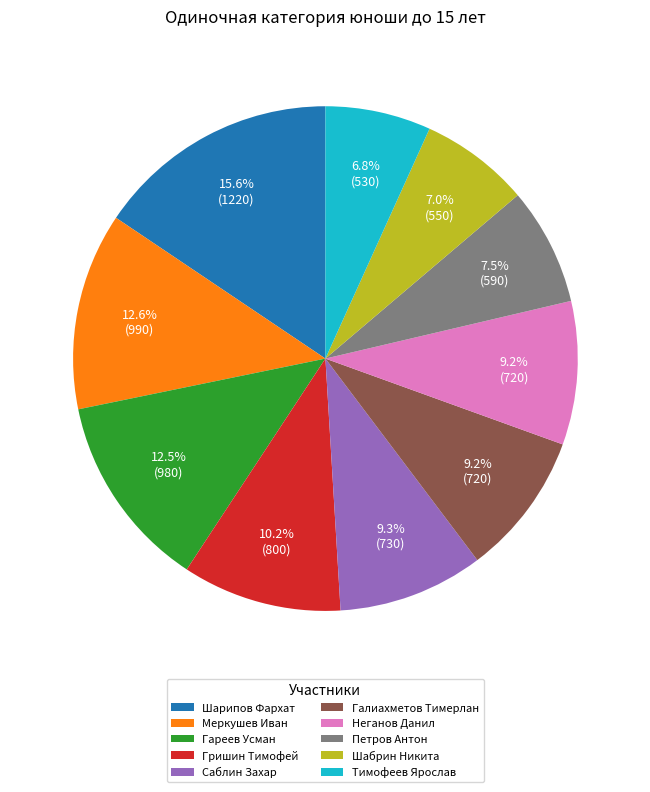

Between Петров Антон and Меркушев Иван, which is larger?

Меркушев Иван